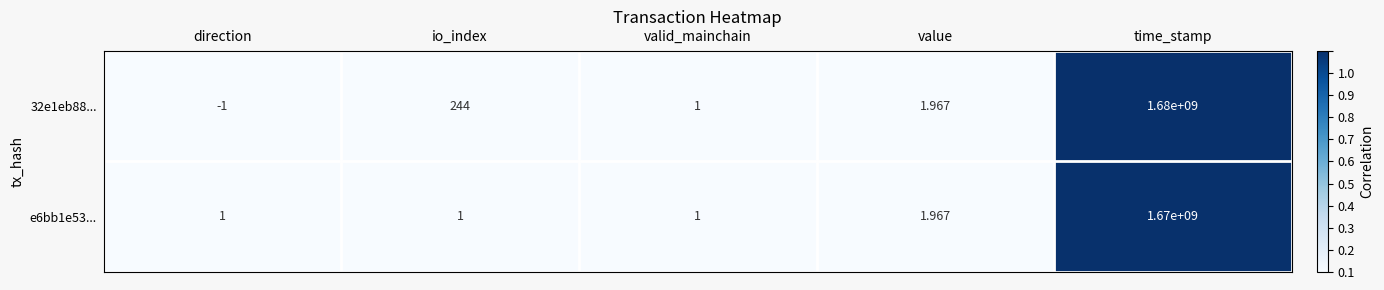

Which series has the largest total across all categories?

32e1eb88...